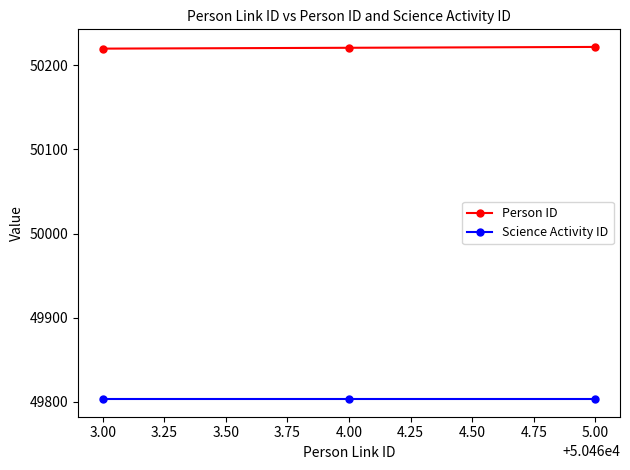

What is the sum of all Science Activity ID values?

149409